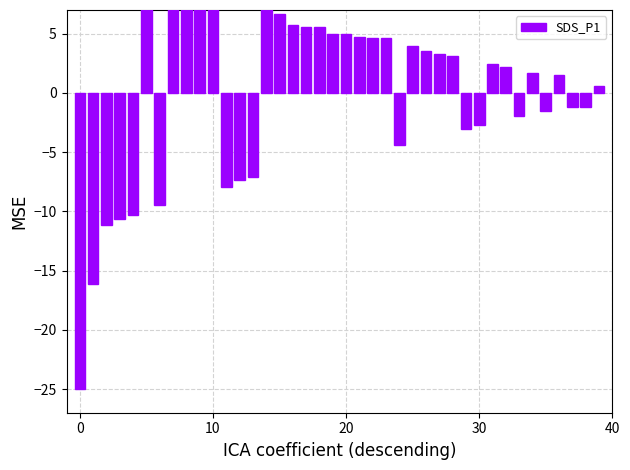

True or false: the data shows -2.9 at 40.

False